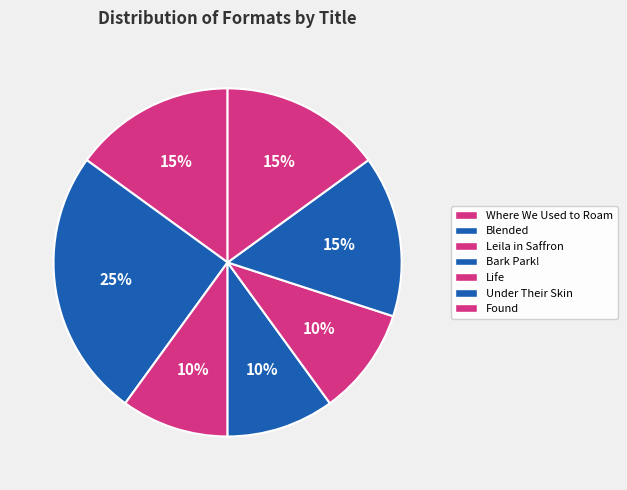

Count the number of slices in the pie.

7